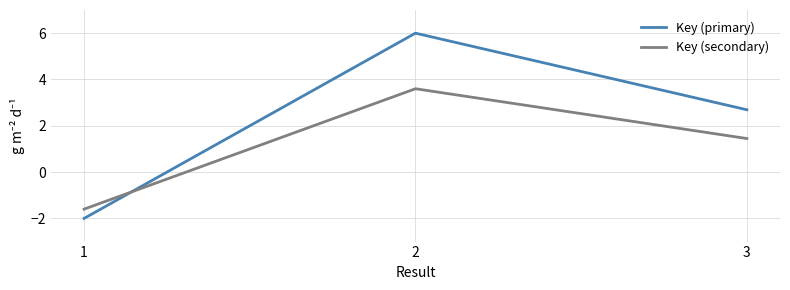

At how many categories does at least one series exceed -1?

2